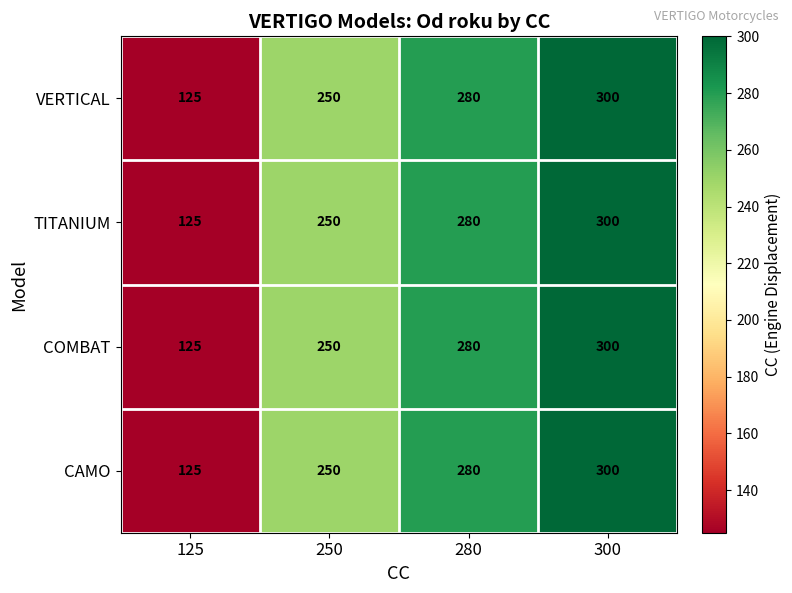

Reading left to right, what are all the values shown in this chart?

VERTICAL: 125	250	280	300
TITANIUM: 125	250	280	300
COMBAT: 125	250	280	300
CAMO: 125	250	280	300